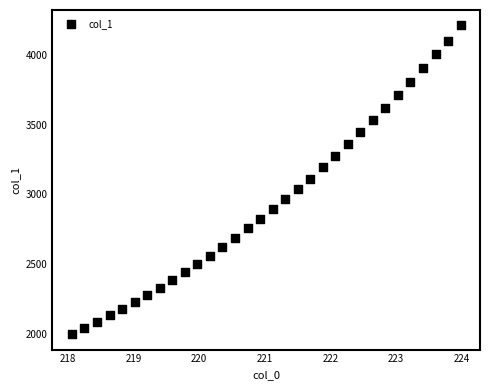

What is the range of Y values (max minus min)?

2208.2